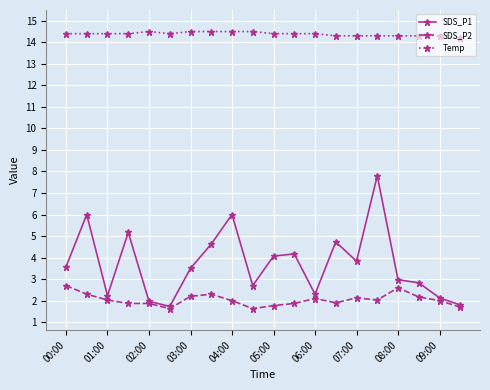

What is the value of the SDS_P1 point at the 1st from the left?

3.6